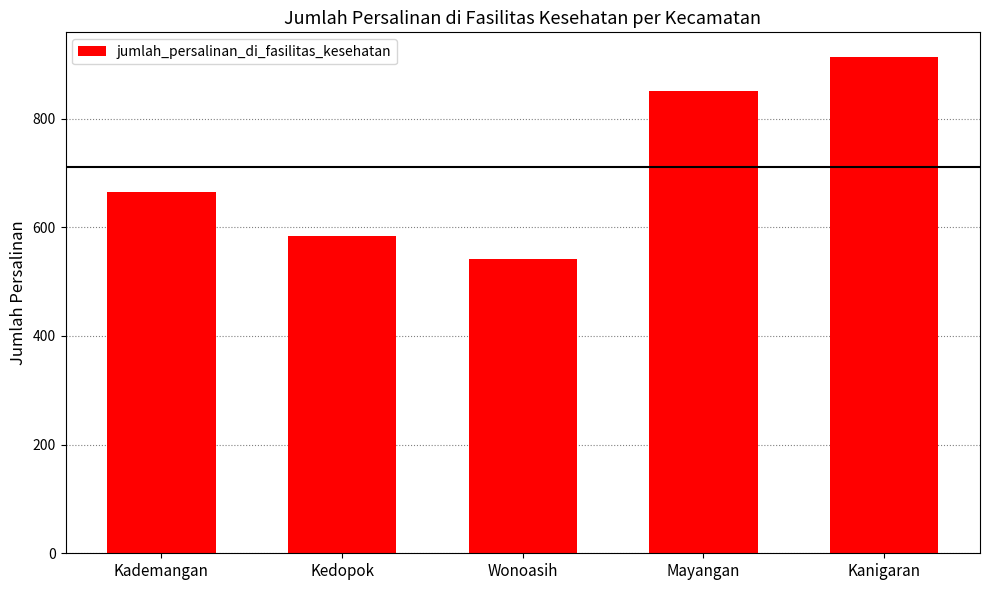

What is the label of the 1st bar from the left?

Kademangan